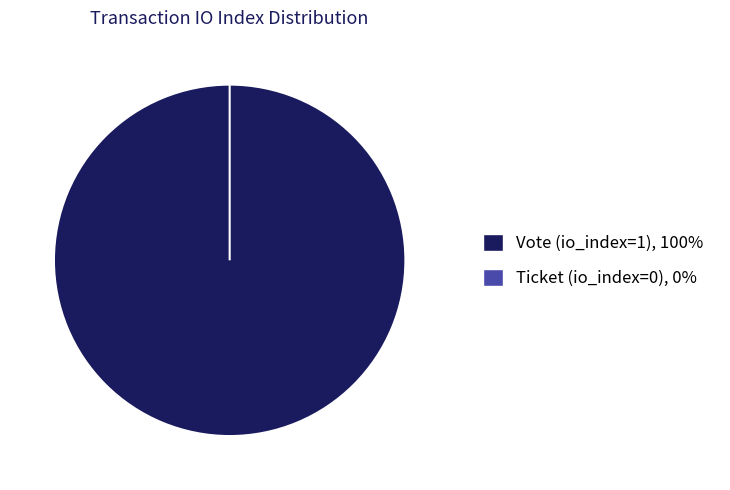

What percentage is the Vote (io_index=1) slice, to the nearest percent?

100%